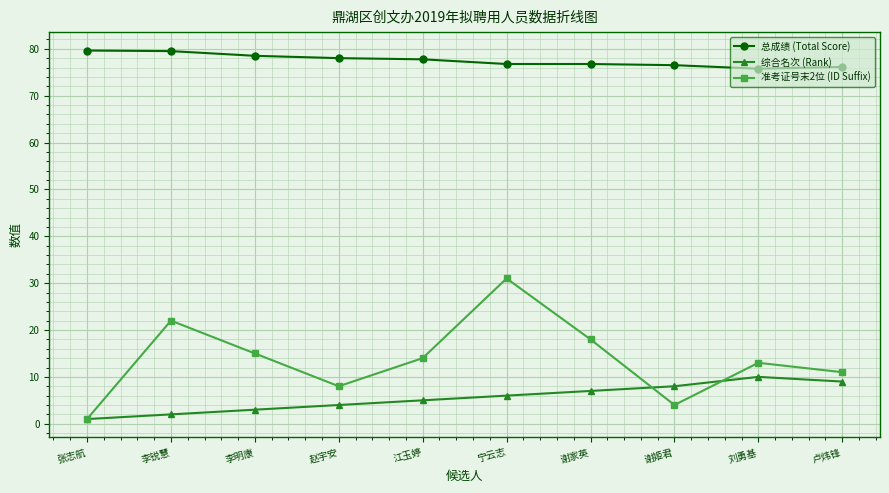

At which category does 准考证号末2位 (ID Suffix) reach its first local peak?

李锐慧